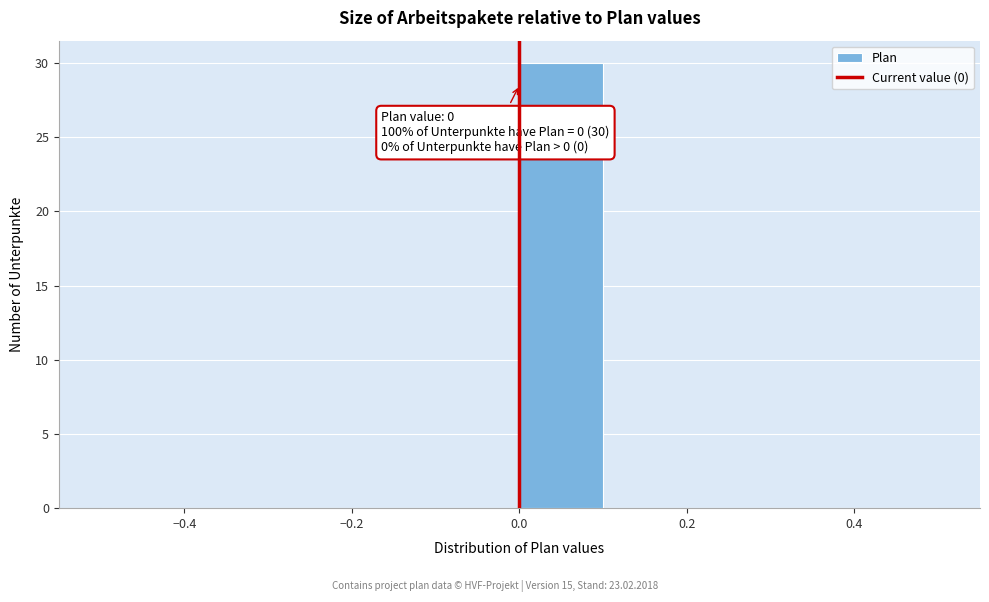

Which range on the x-axis has the tallest bar?

0.0 to 0.1